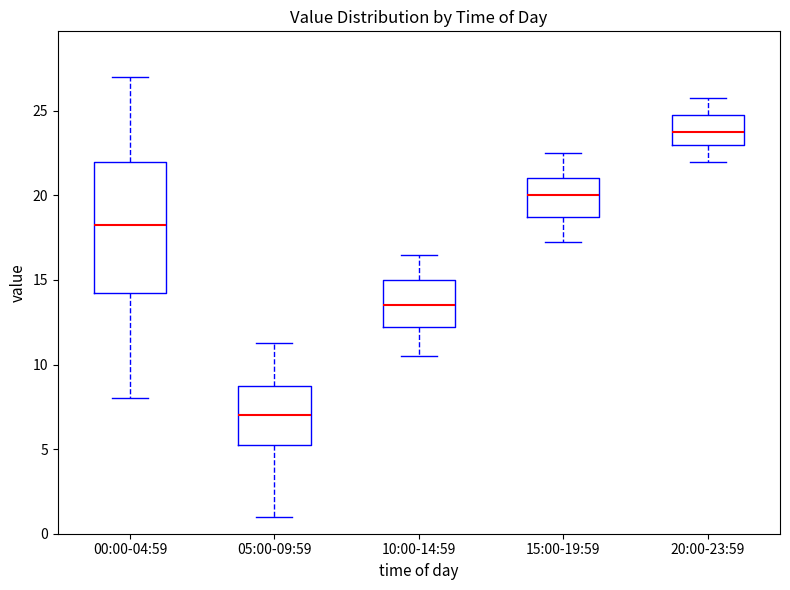

Where is the upper edge of the box for 00:00-04:59 on the y-axis? The values are not printed on the chart, so give them approximately, as read against the axis.

22.0